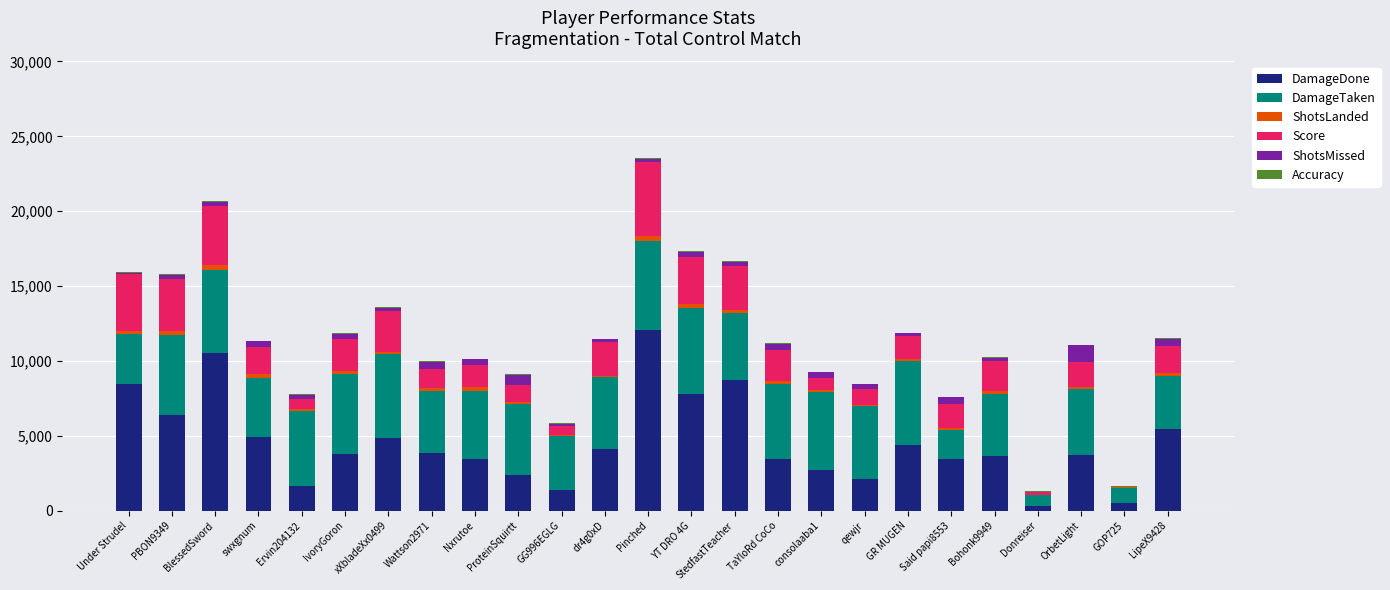

What is the highest value of the DamageDone series?

12042.0